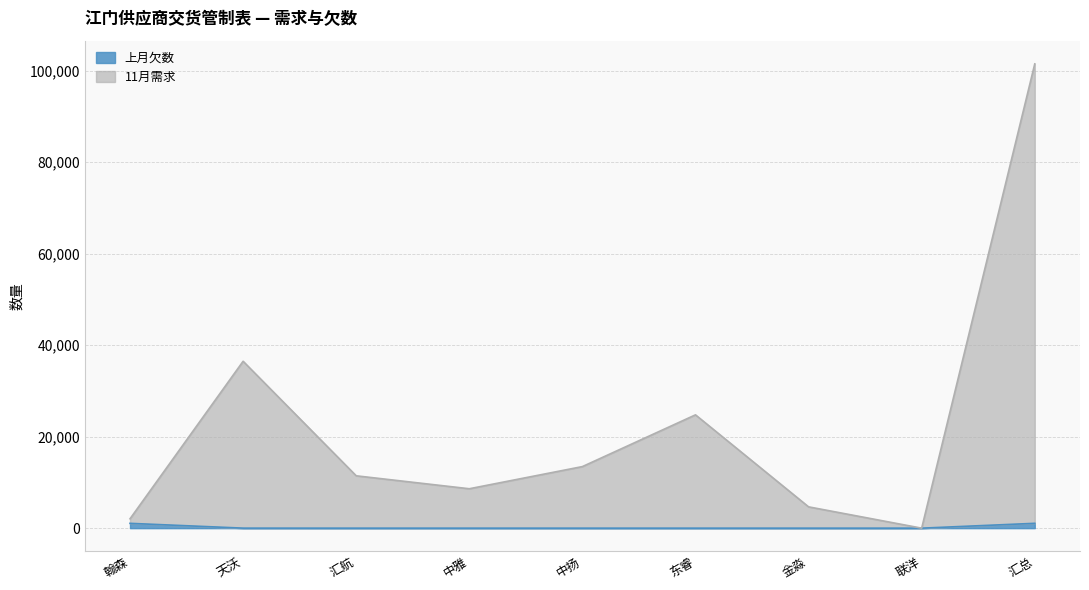

Is the value of 上月欠数 at 东睿 greater than the value of 11月需求 at 东睿?

No